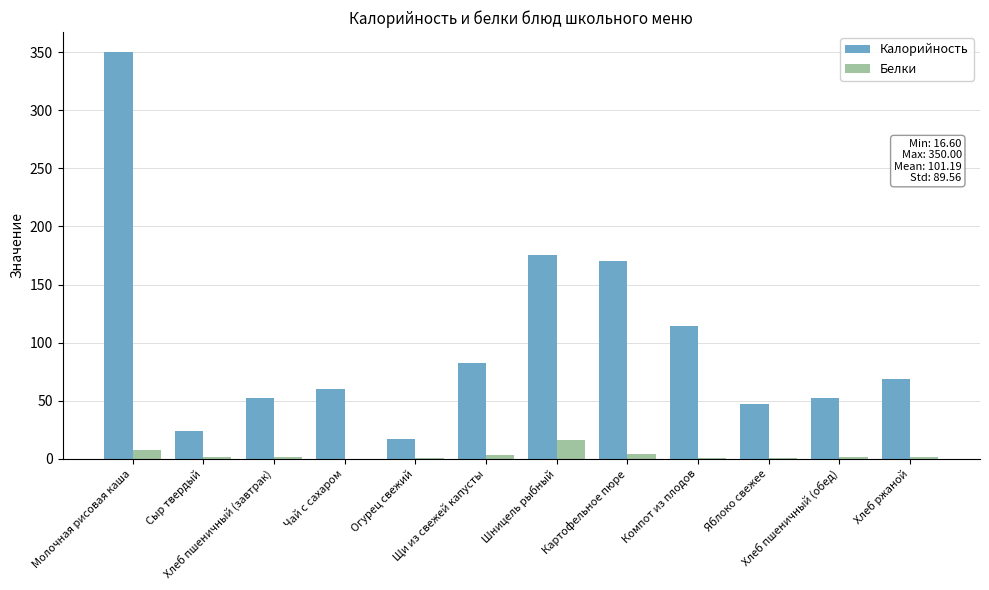

What is the sum of all Белки values?

38.2